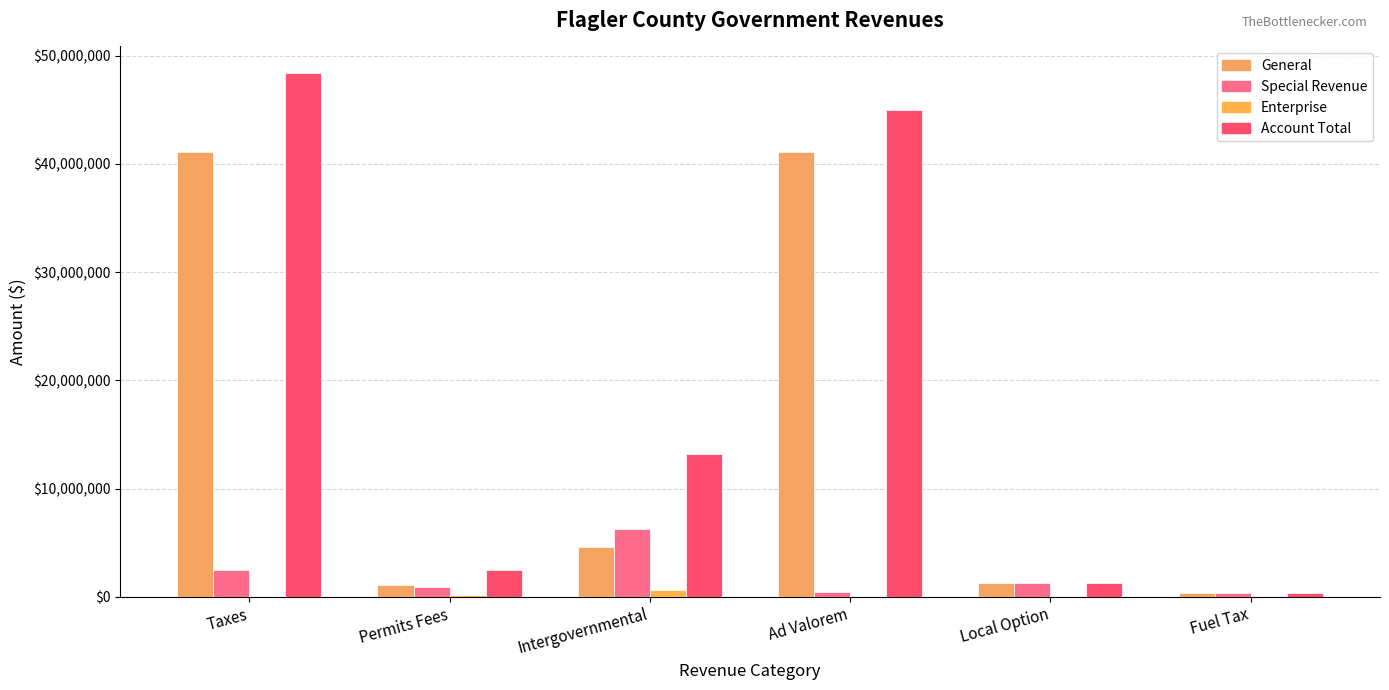

Rank the categories by Enterprise value from lowest to highest.

Taxes, Ad Valorem, Local Option, Fuel Tax, Permits Fees, Intergovernmental